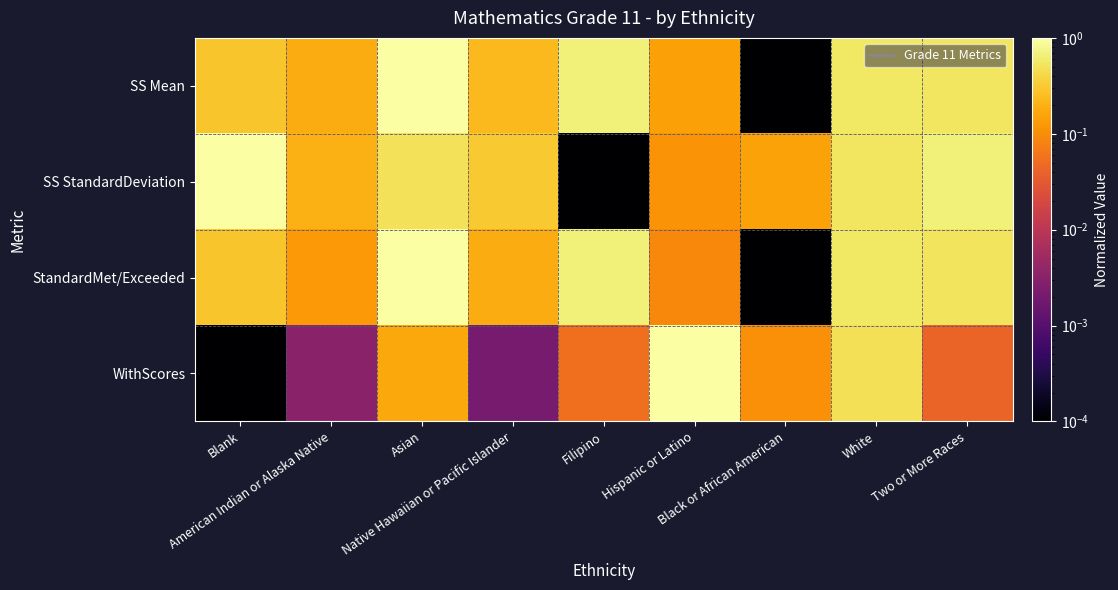

Which series has the widest spread of values?

WithScores